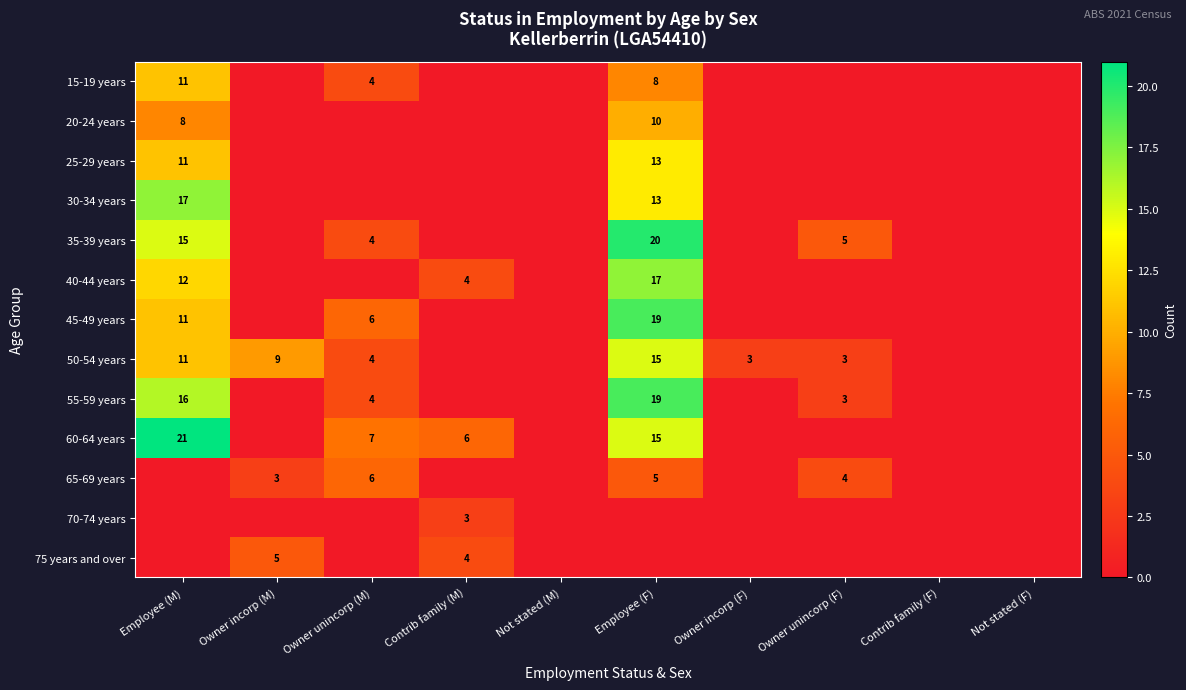

The value of 20-24 years at Employee (M) is 5. True or false?

False